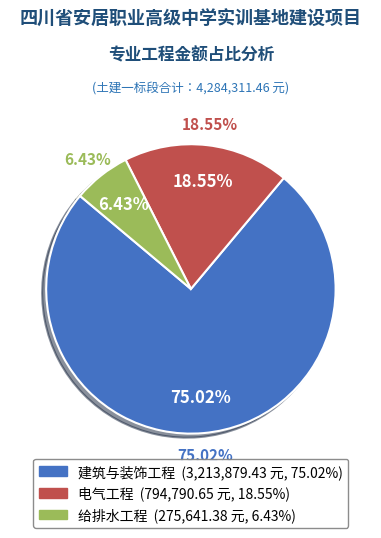

How many slices are in this pie chart?

3